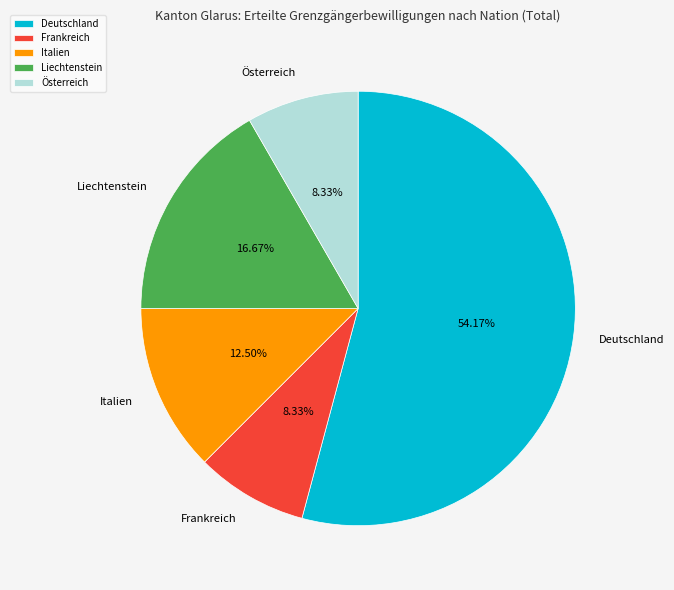

The Frankreich slice represents 1% of the pie. True or false?

False